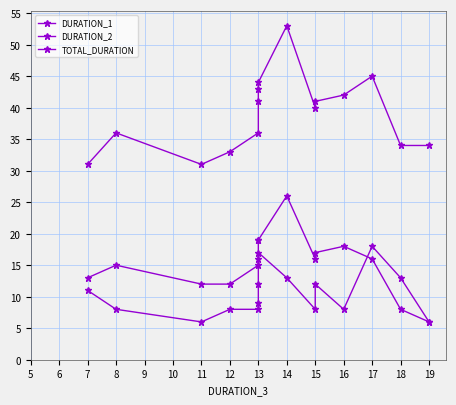

At 18, list the series in order from largest to smallest.

TOTAL_DURATION, DURATION_2, DURATION_1